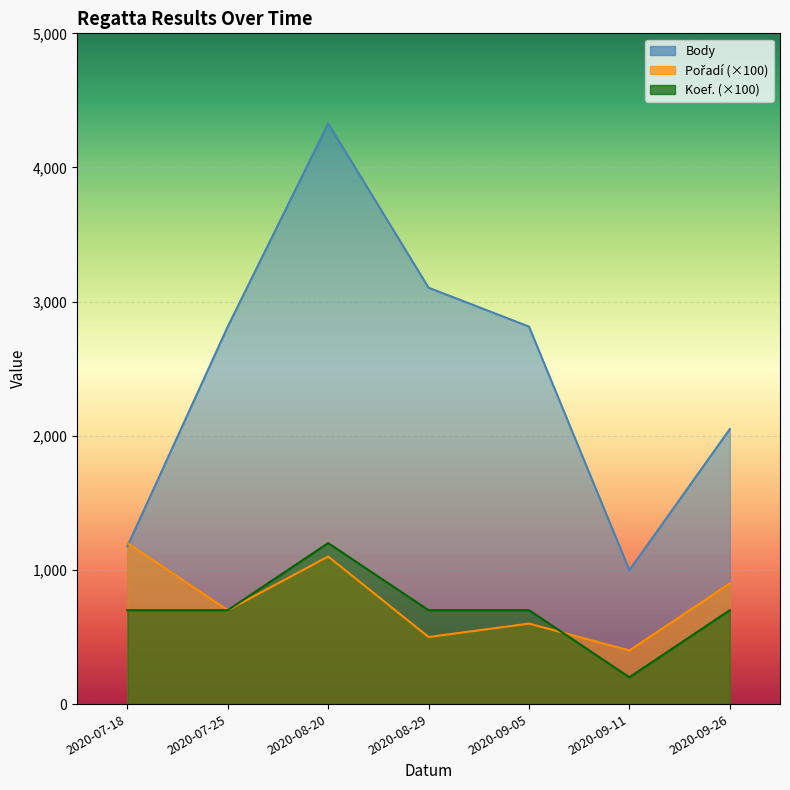

True or false: Koef. and Body cross at least once.

False